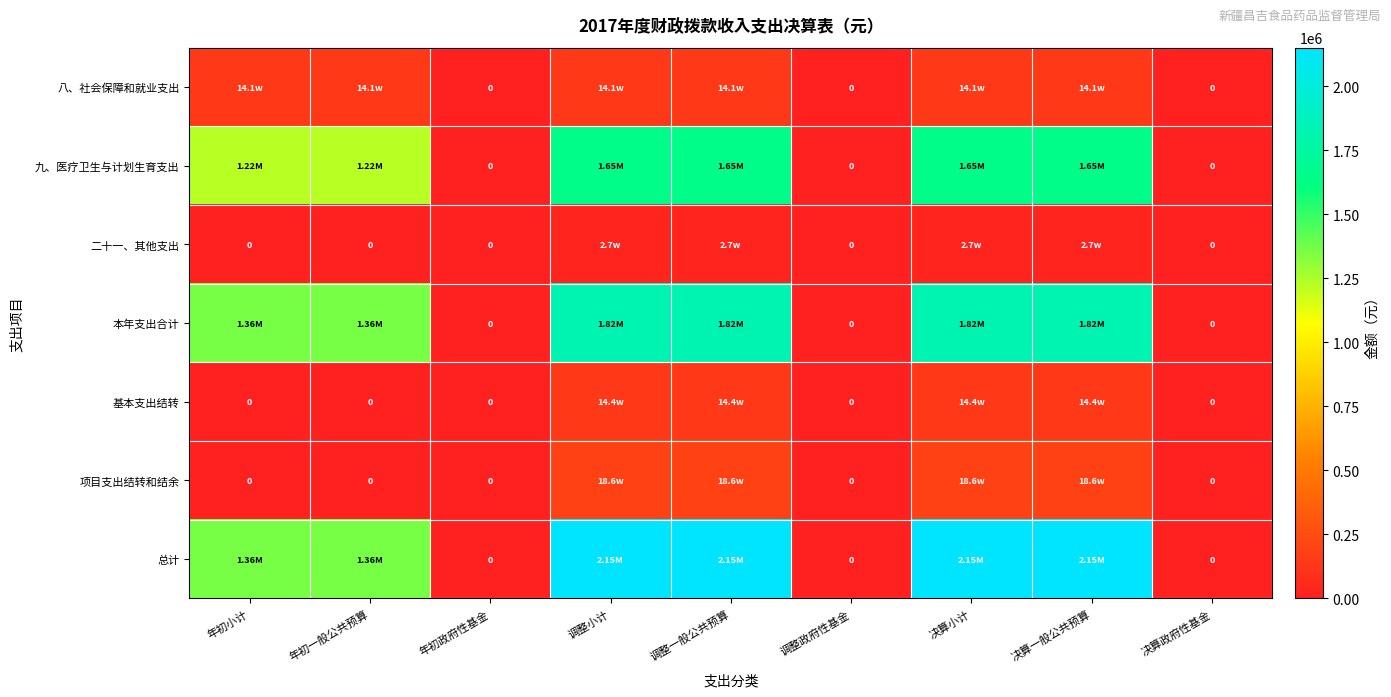

What is the total value across all series at 调整小计?

6120832.2